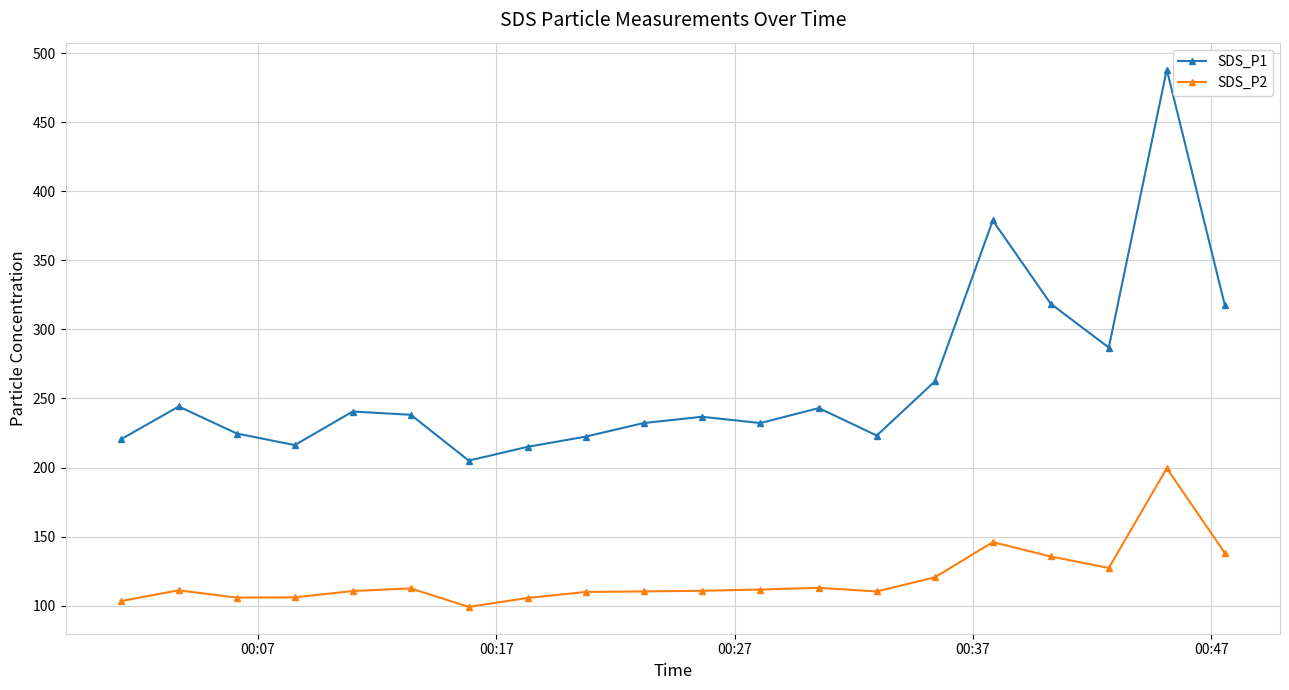

What is the sum of all SDS_P1 values?

5246.2